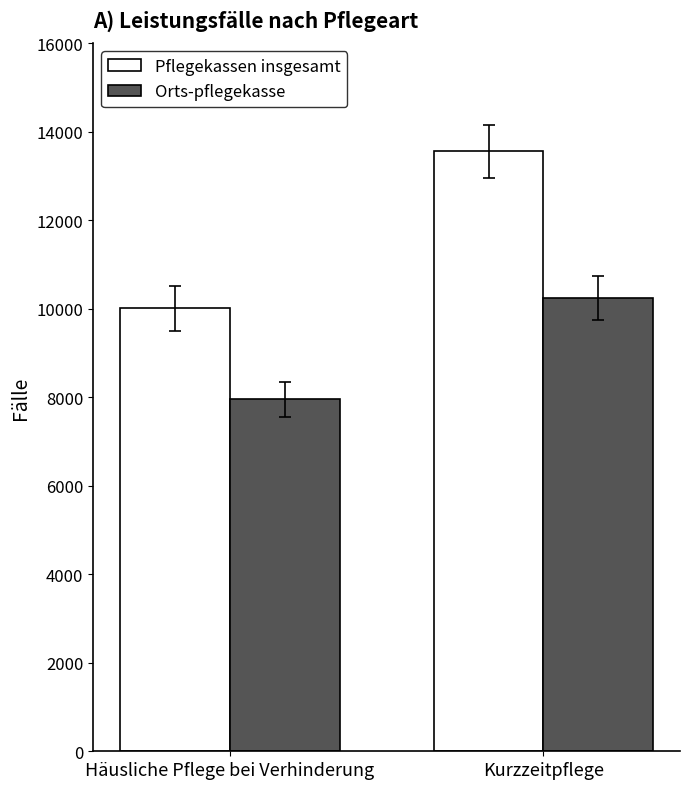

What is the label of the 1st bar from the left?

Häusliche Pflege bei Verhinderung